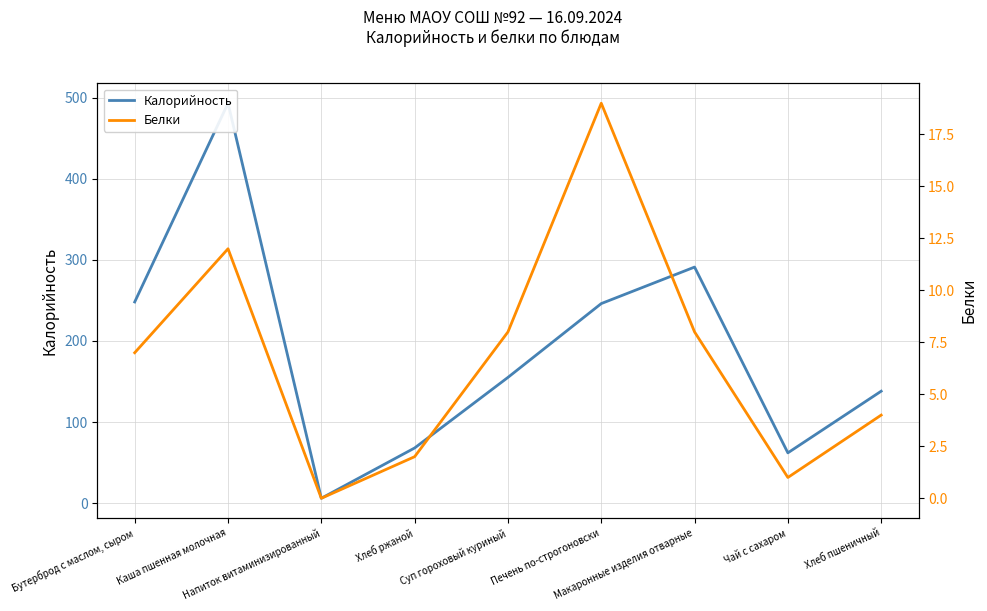

What value does the Белки series have at Печень по-строгоновски?

19